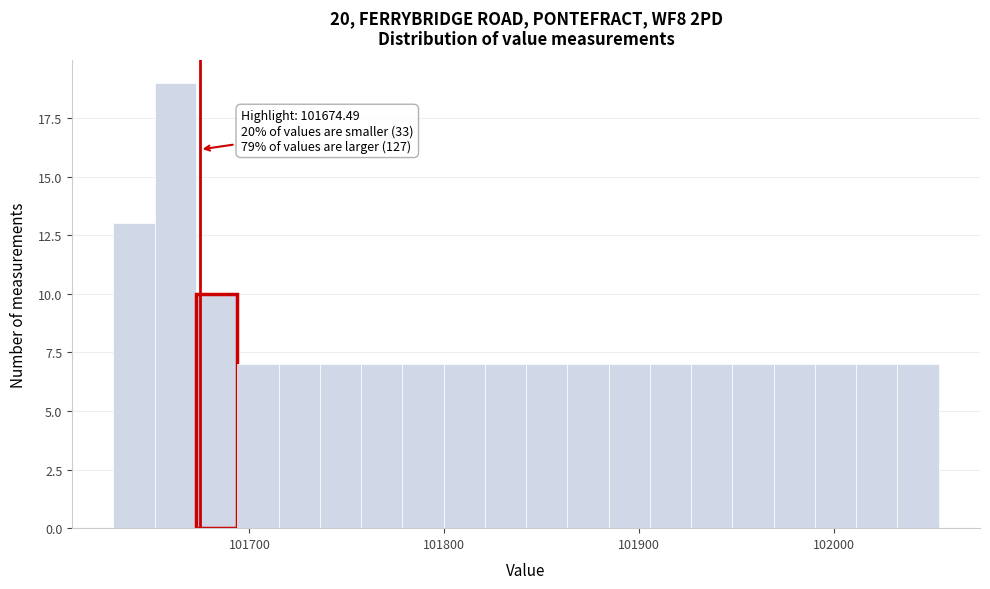

Read against the x-axis, roughly where is the centre of the tallest bar?

101660